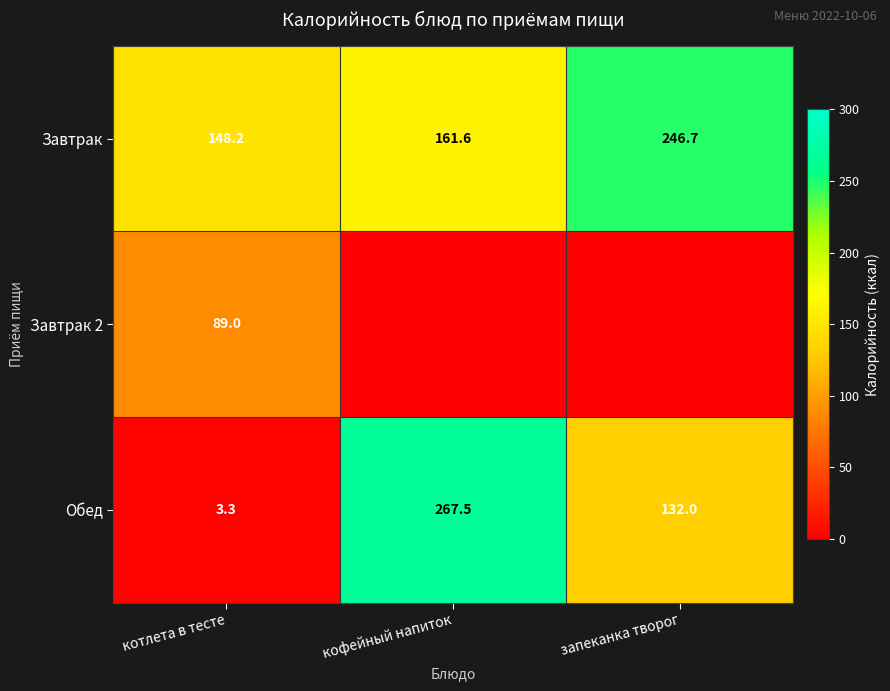

Is the value of Обед at кофейный напиток greater than the value of Завтрак 2 at котлета в тесте?

Yes